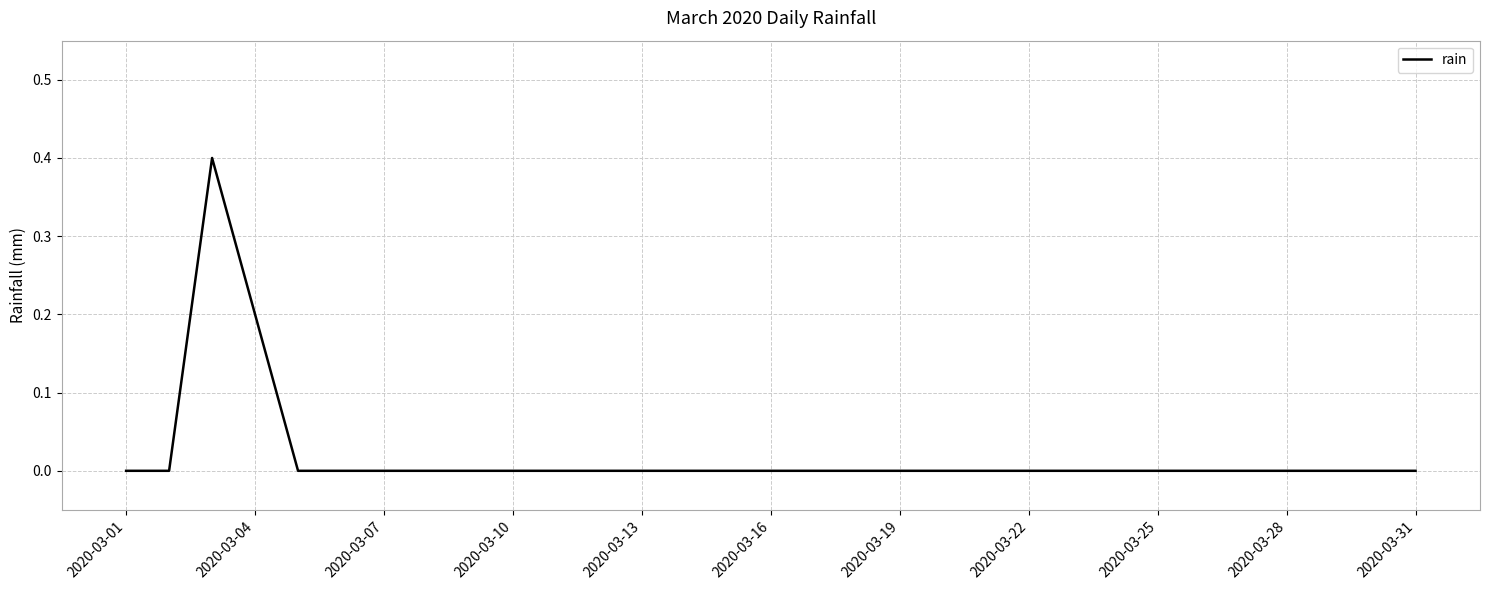

Count the values in the range 0 to 1.

31